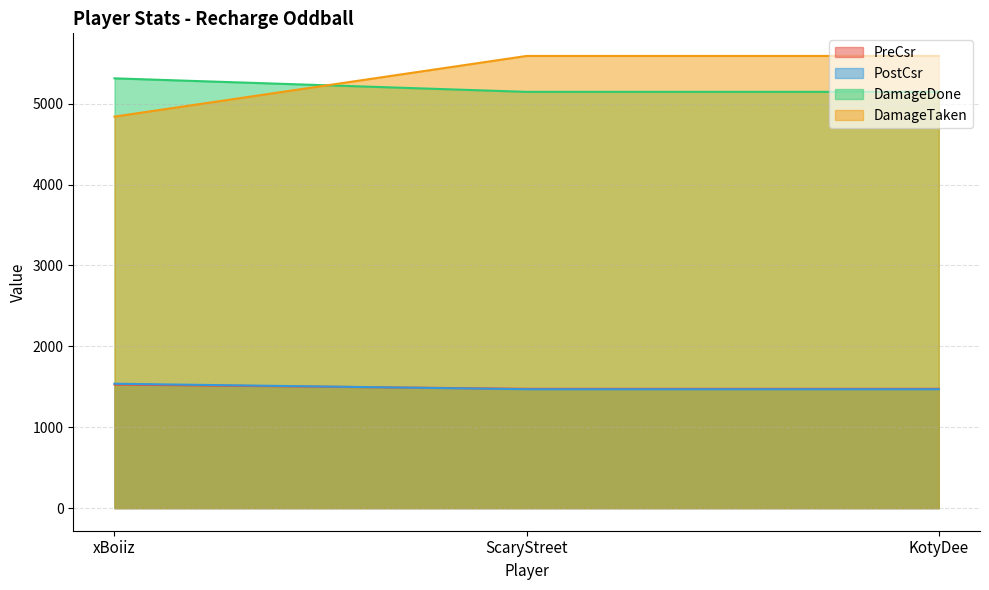

What is the label of the 1st point from the left?

xBoiiz